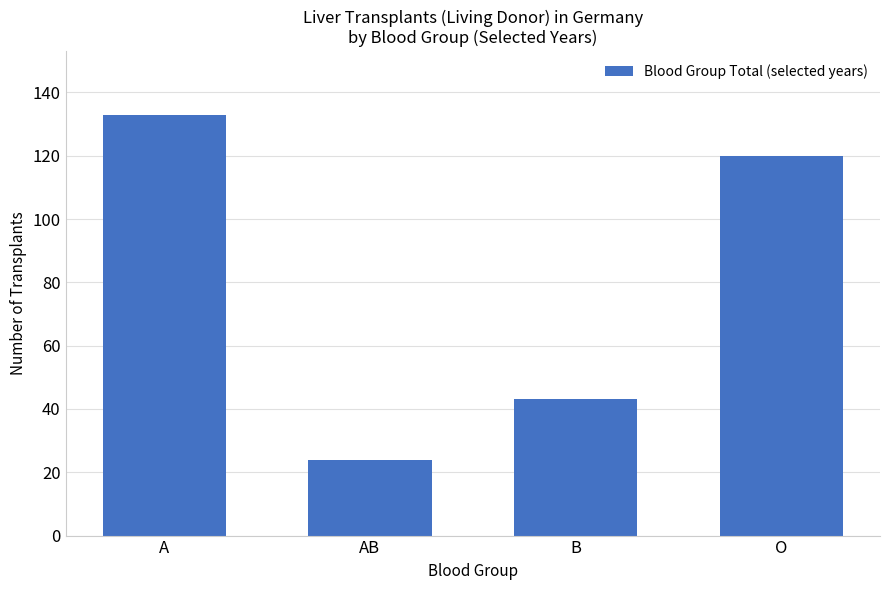

Which has a higher value, O or B?

O